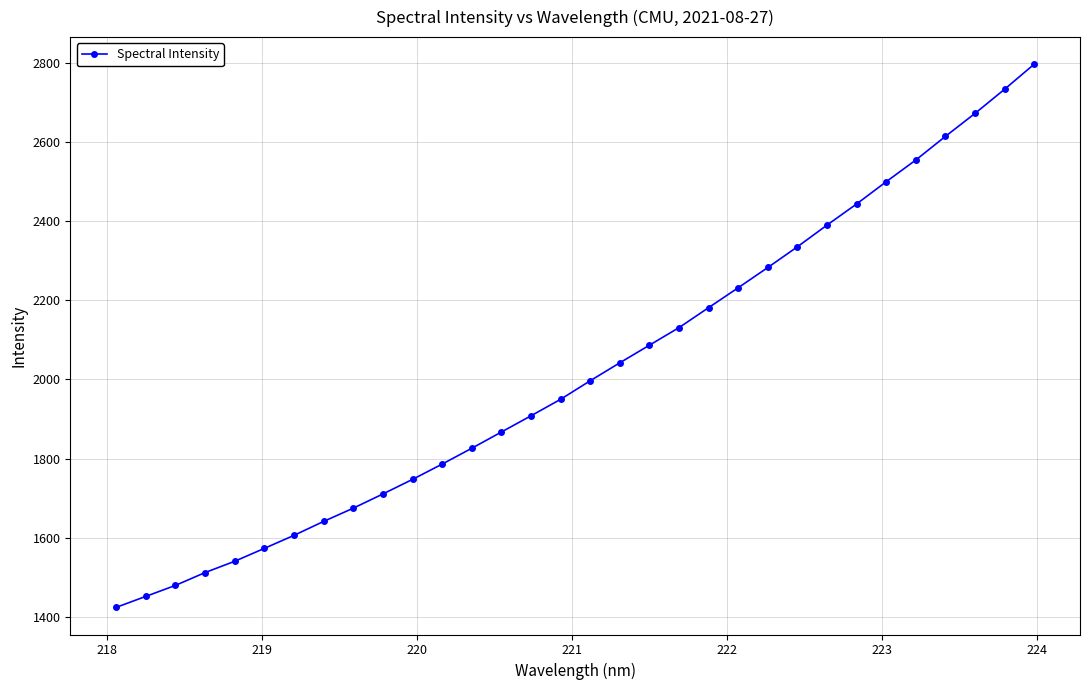

What is the smallest value displayed?

1423.7